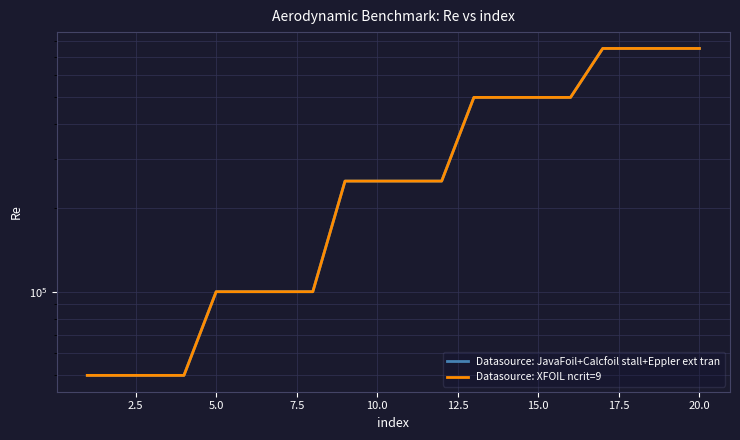

Reading left to right, list all the values displayed in this chart.

Datasource: JavaFoil+Calcfoil stall+Eppler ext tran: 50000	50000	50000	50000	100000	100000	100000	100000	250000	250000	250000	250000	500000	500000	500000	500000	750000	750000	750000	750000
Datasource: XFOIL ncrit=9: 50000	50000	50000	50000	100000	100000	100000	100000	250000	250000	250000	250000	500000	500000	500000	500000	750000	750000	750000	750000